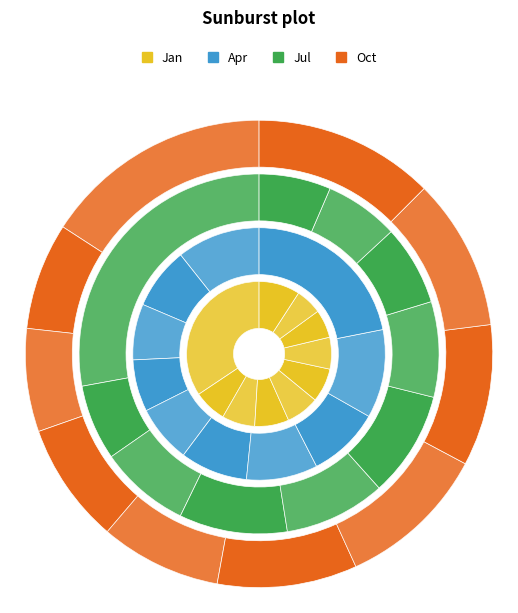

Count the number of slices in the pie.

10